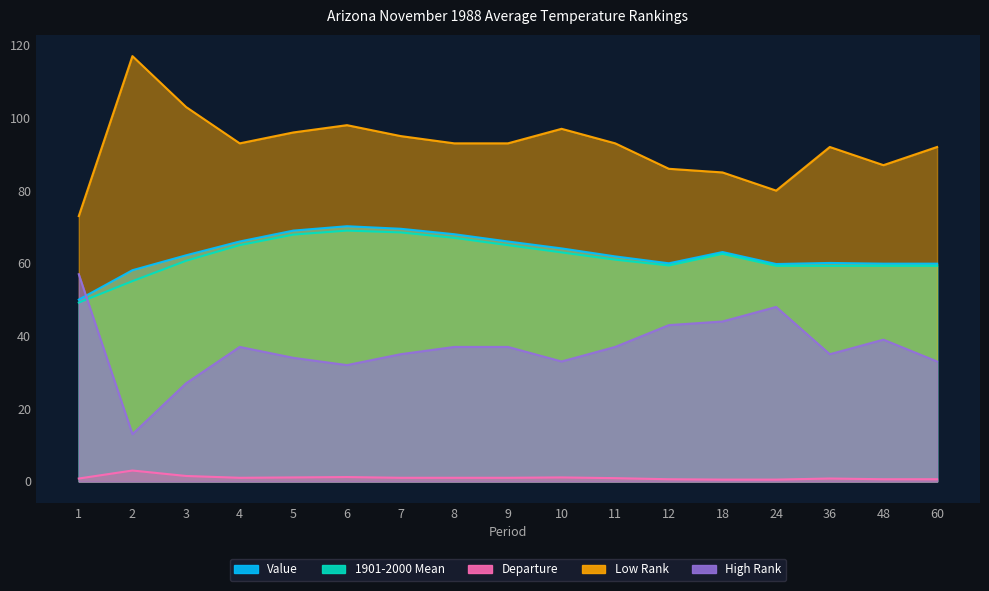

What is the value of the Low Rank point at the 16th from the left?

87.0